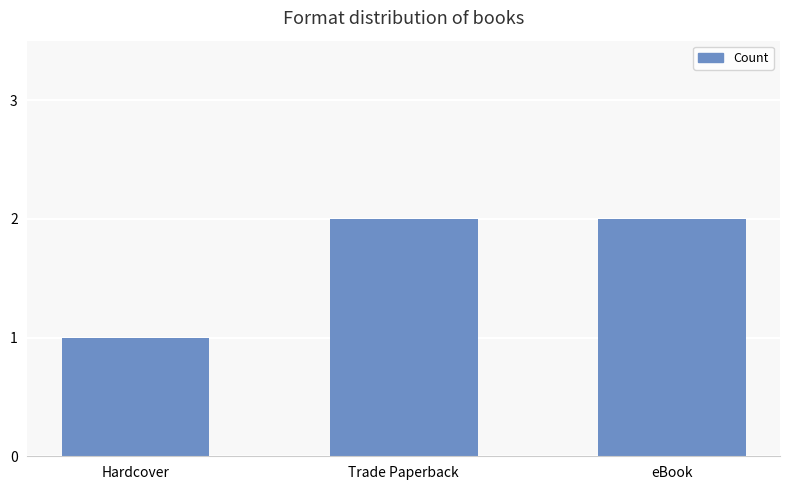

The chart shows a value of 1 at Hardcover. True or false?

True